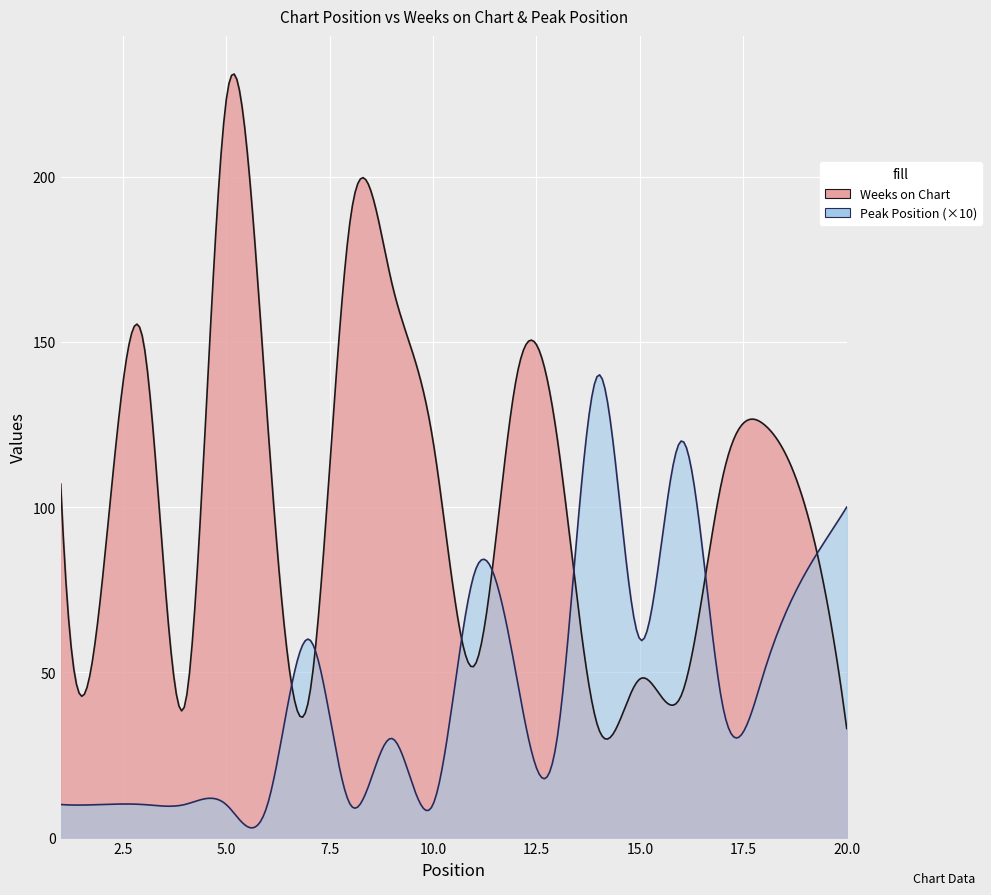

Which has a higher value, 20 or 1?

1